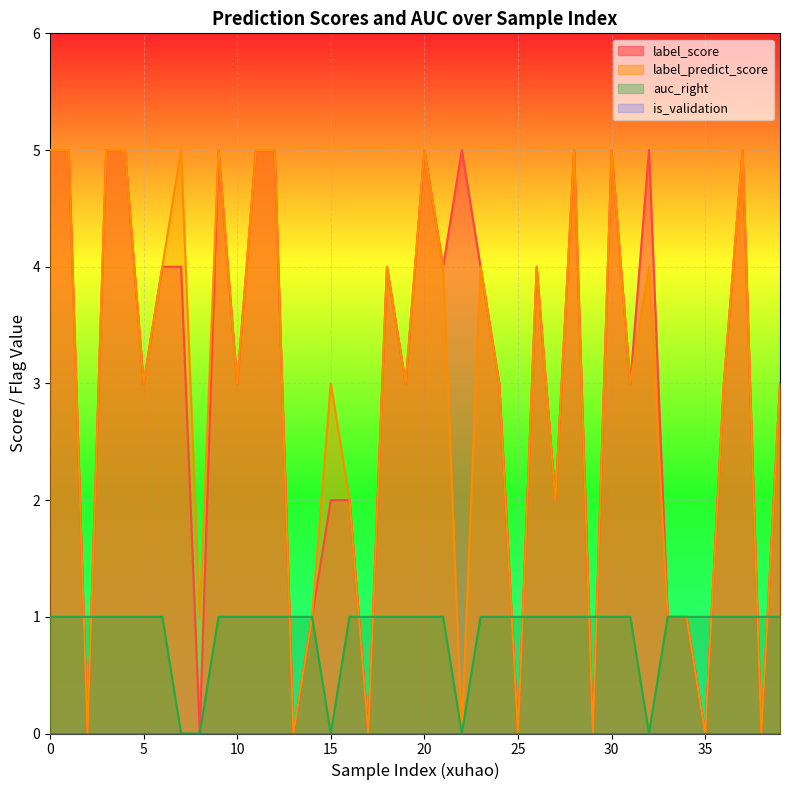

At which category does label_score reach its first local valley?

2